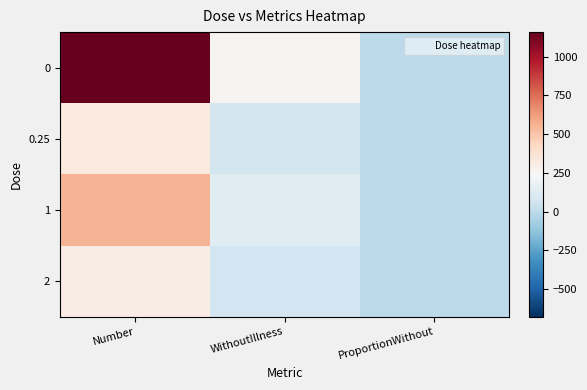

At how many categories does at least one series exceed 749?

1